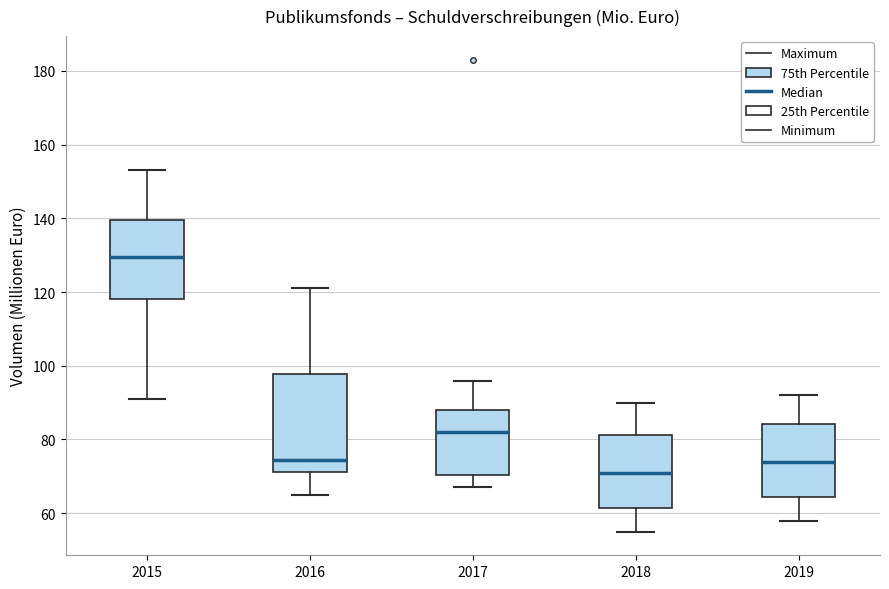

Reading left to right, transcribe this box plot: for each box, give where its median line is, the range the box spans, and where its two whiskers end, as read against the y-axis. The values are not printed on the chart, so give them approximately, as read against the axis.

2015: median 130, box 118 to 140, whiskers 92 to 154
2016: median 74, box 72 to 98, whiskers 66 to 122
2017: median 82, box 70 to 88, whiskers 68 to 96
2018: median 72, box 62 to 82, whiskers 56 to 90
2019: median 74, box 64 to 84, whiskers 58 to 92